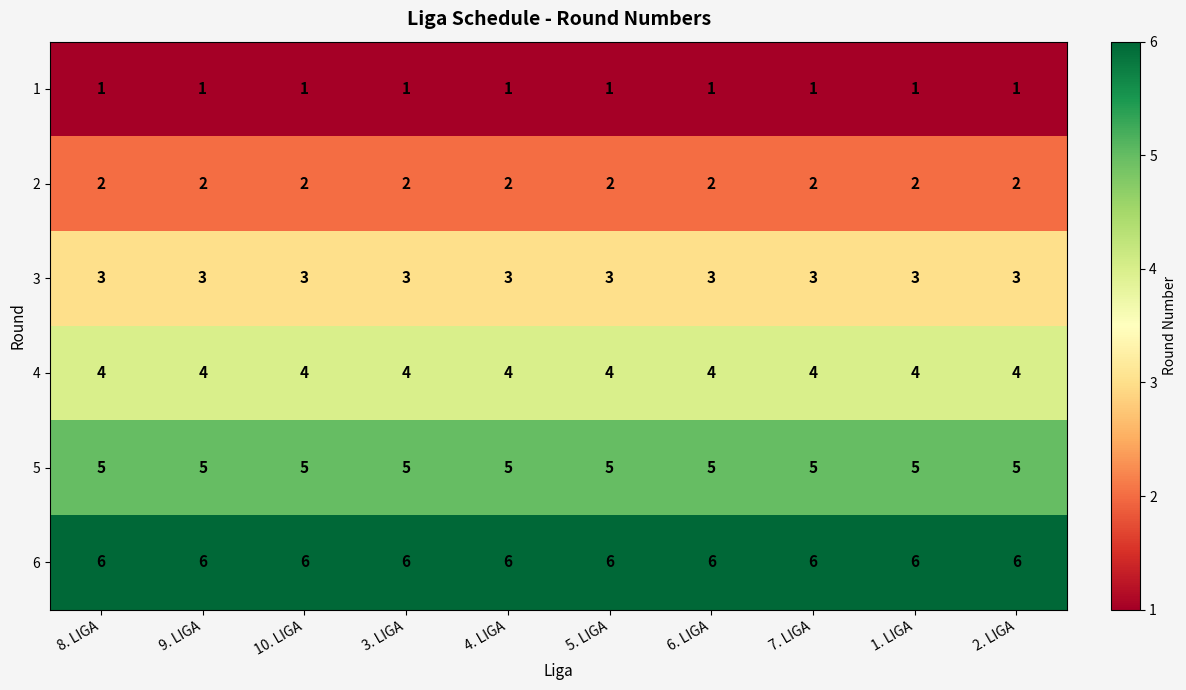

How many data points does each series have?

10